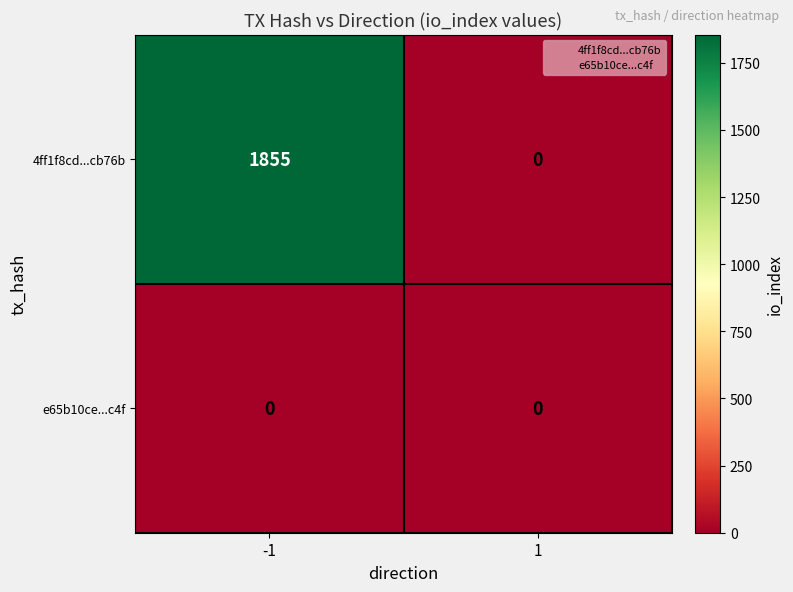

Which series has the widest spread of values?

4ff1f8cd...cb76b